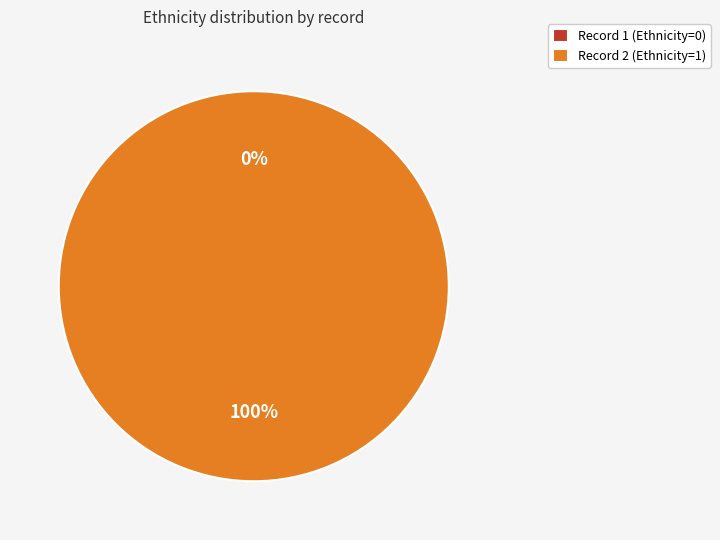

To the nearest percent, what is the difference between the 1 and 2 slice percentages?

100%